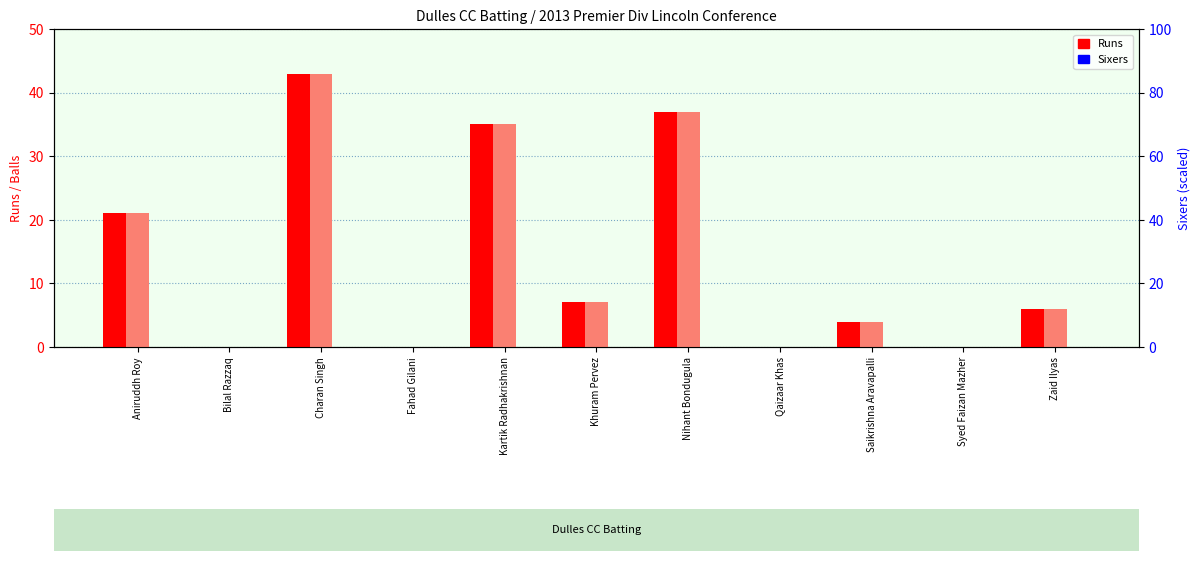

What is the total value across all series at Zaid Ilyas?

12